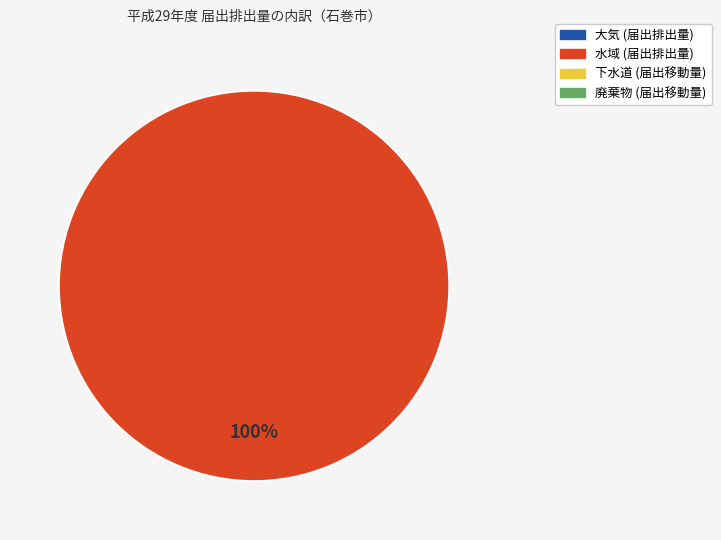

Is there any slice that represents more than half of the pie?

Yes